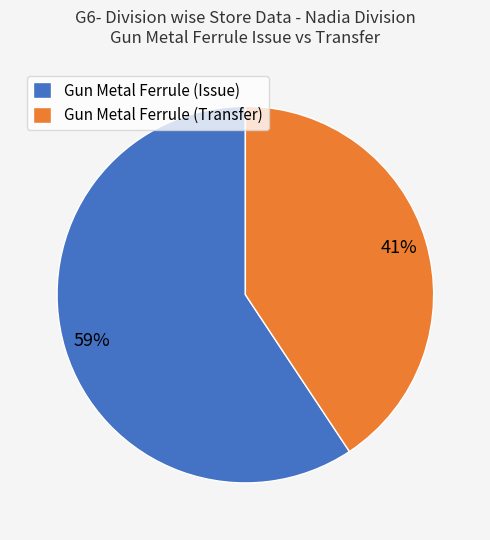

Count the number of slices in the pie.

2